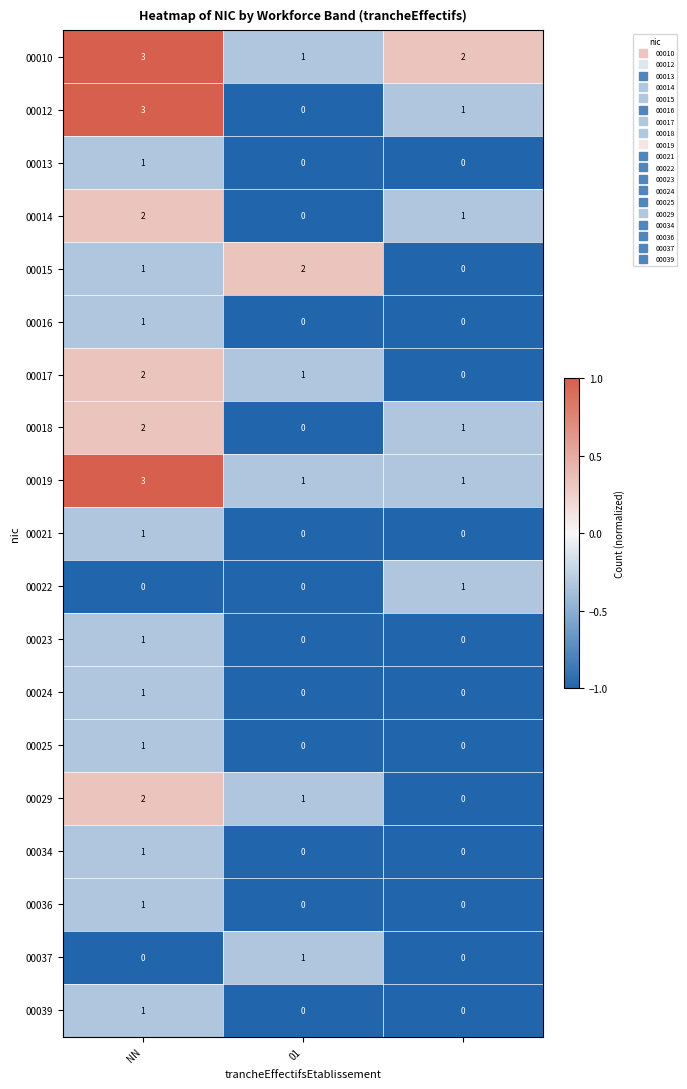

Which series has the largest total across all categories?

00010